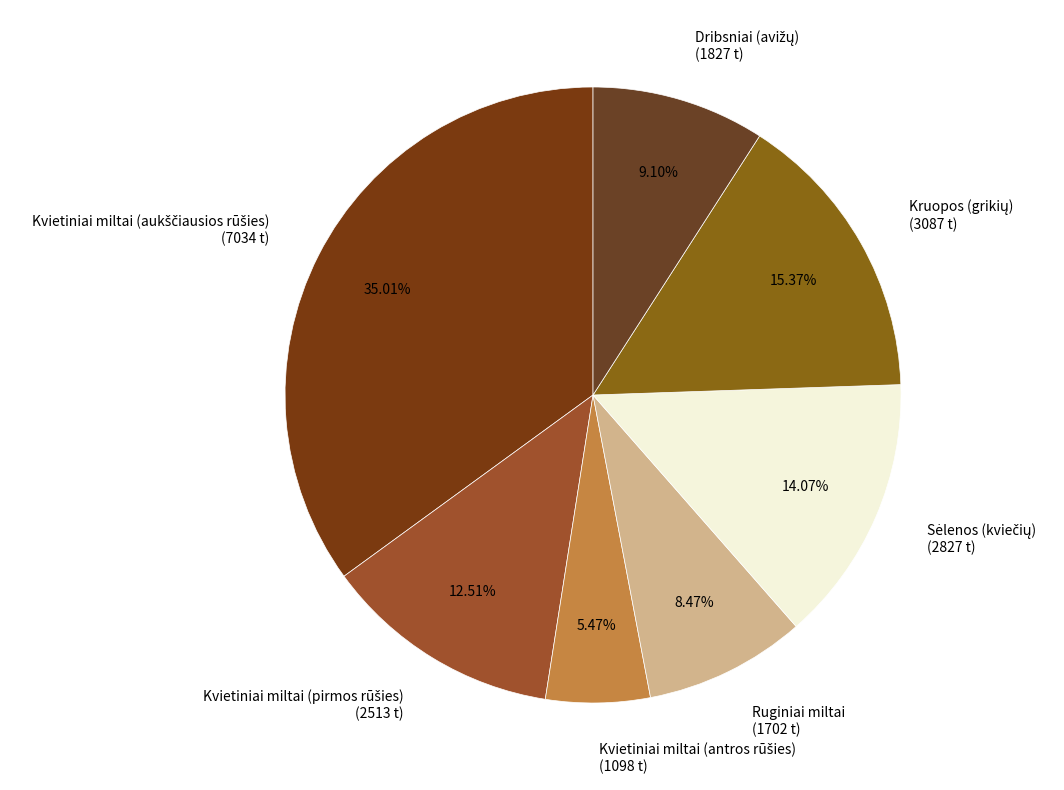

Is it true that Ruginiai miltai is 8% of the pie?

True